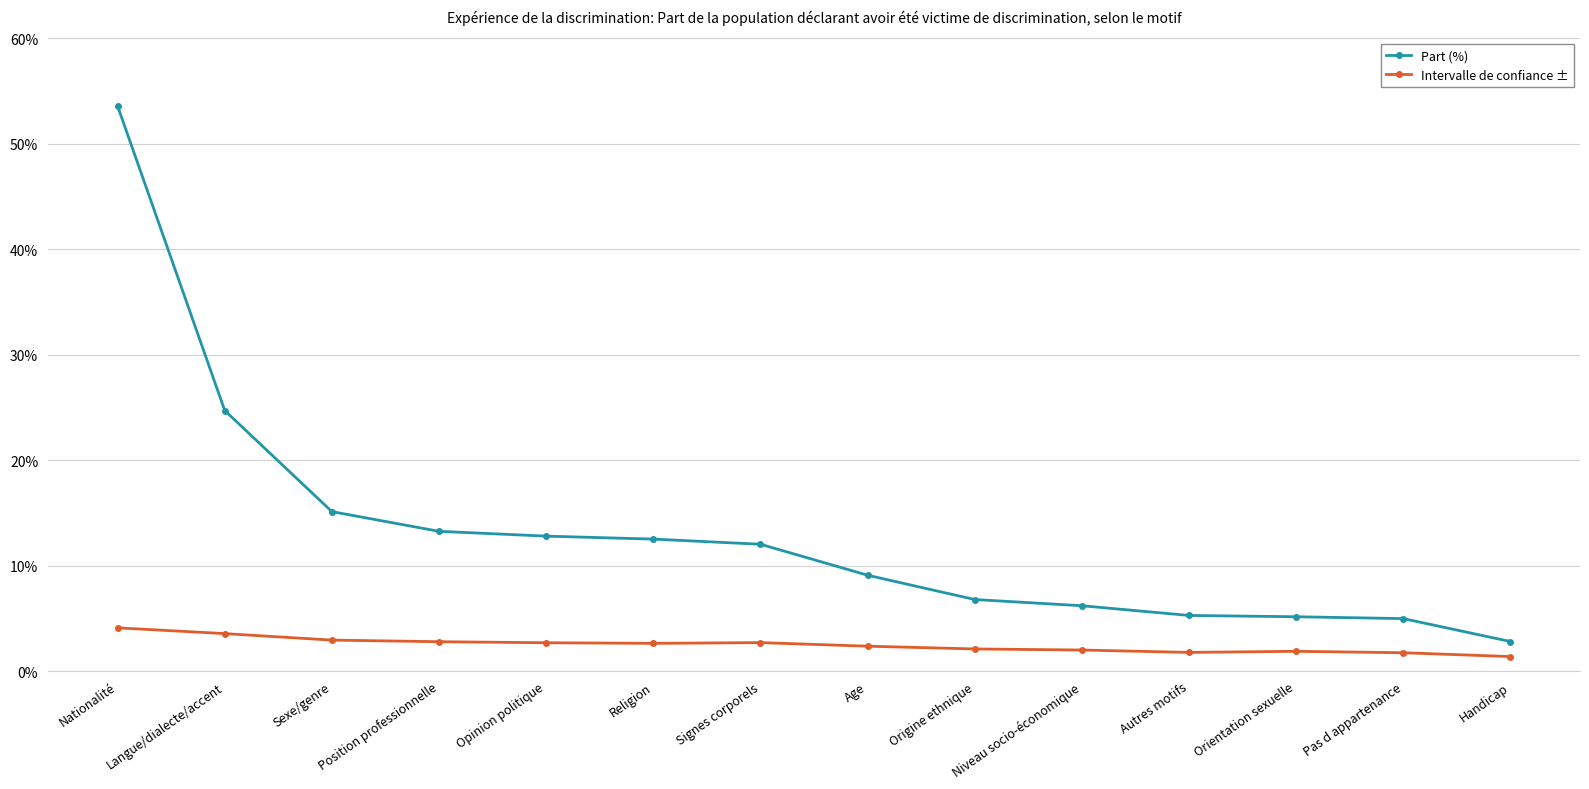

At which category is the sum across all series the highest?

Nationalité